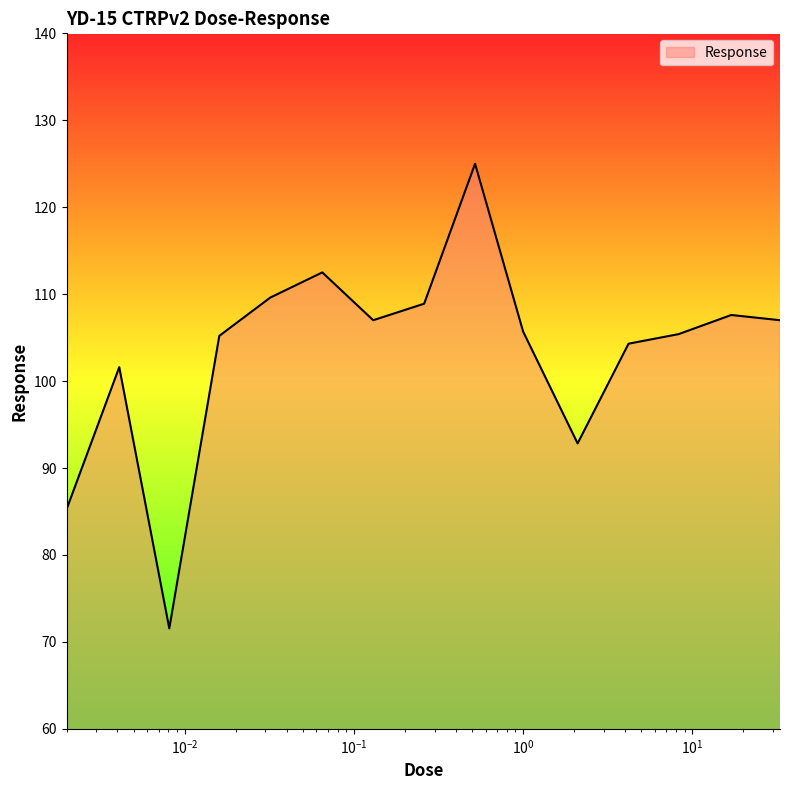

What is the maximum value shown in the chart?

125.0